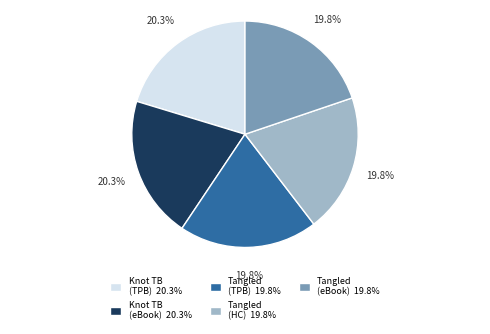

Is there a majority slice in this chart?

No